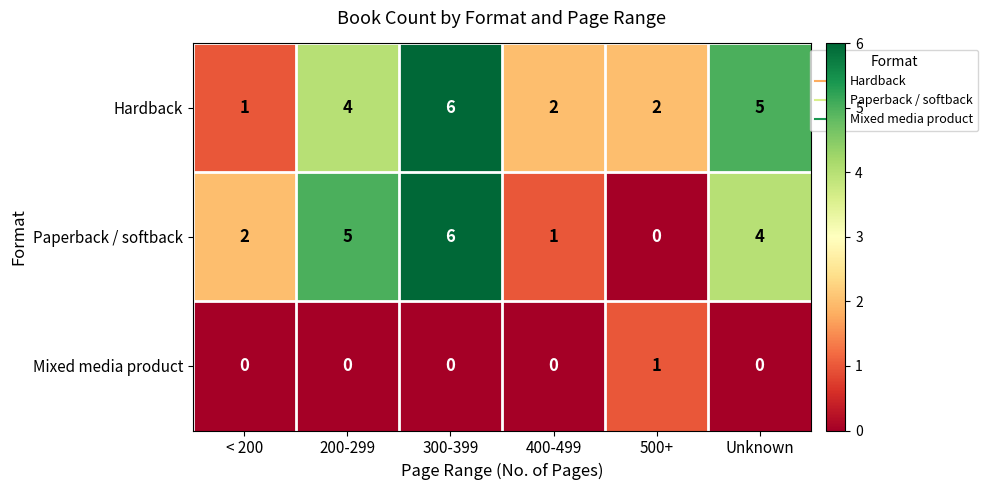

Is it true that Paperback / softback equals 3 at < 200?

False